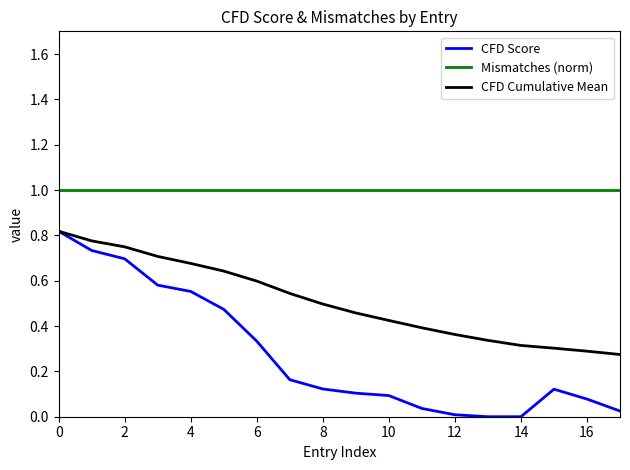

Which series has the largest total across all categories?

Mismatches (norm)